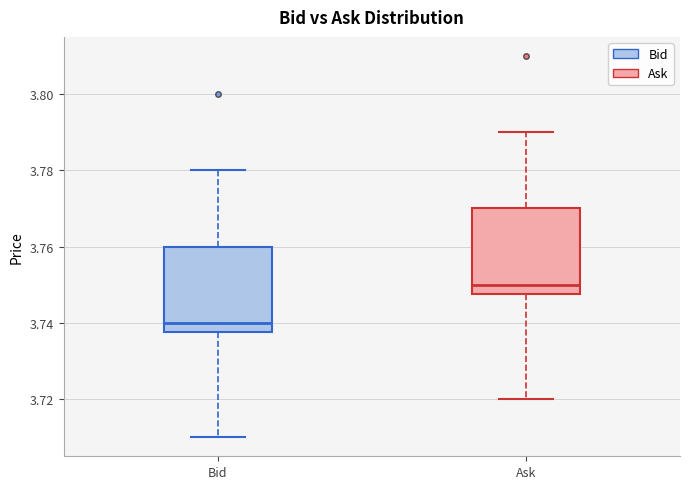

Which box has the lowest median line?

Bid